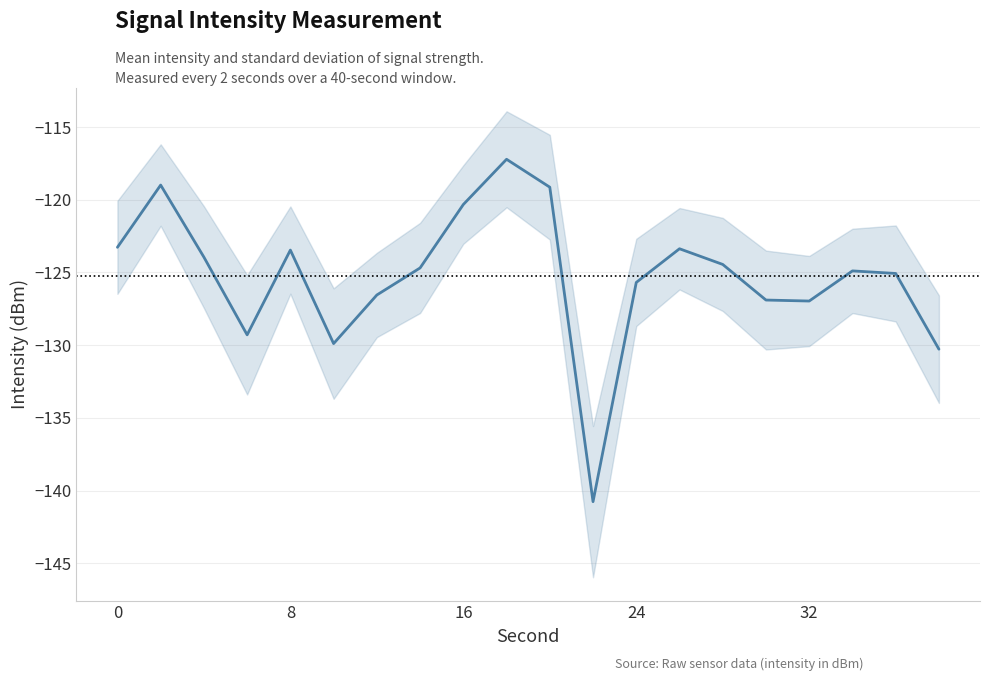

How many points are higher than both their immediate neighbors (excluding endpoints)?

5